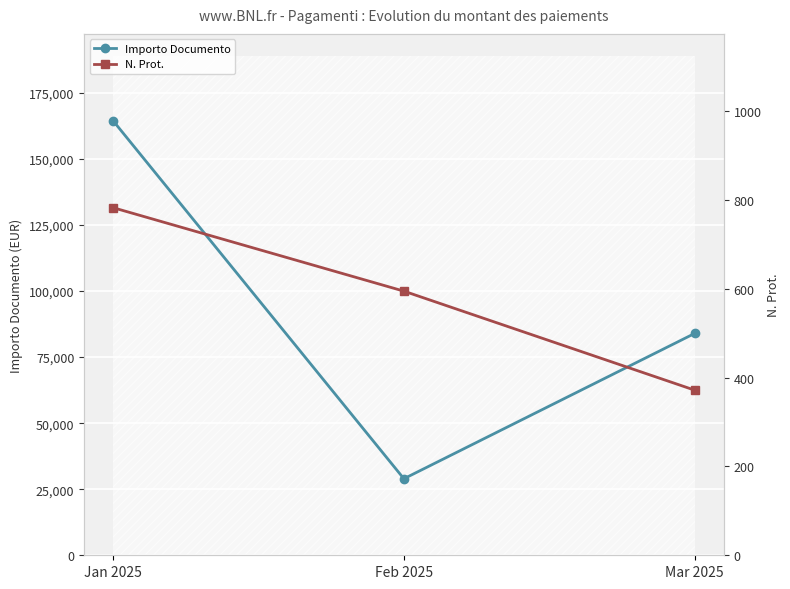

Which label corresponds to the largest value in the chart?

Jan 2025